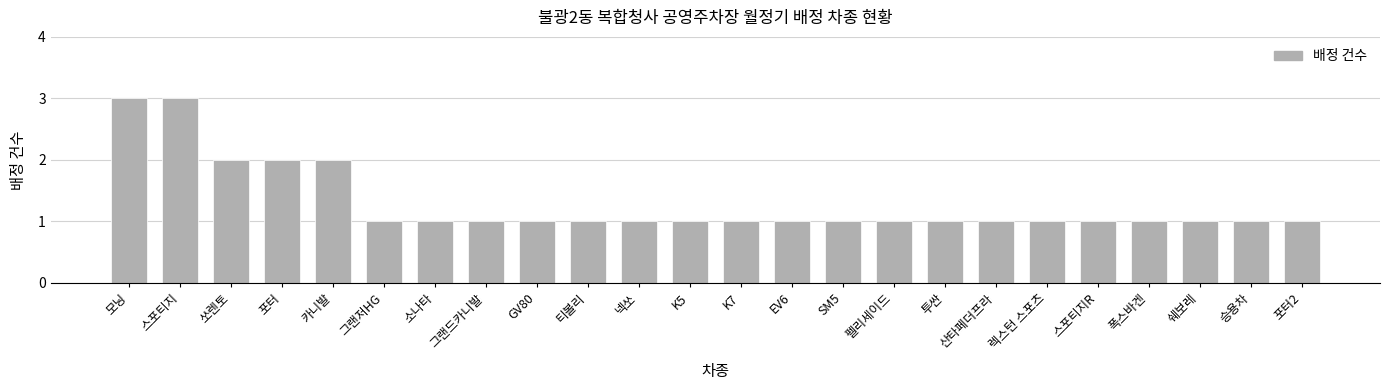

Does the chart contain stacked bars?

No